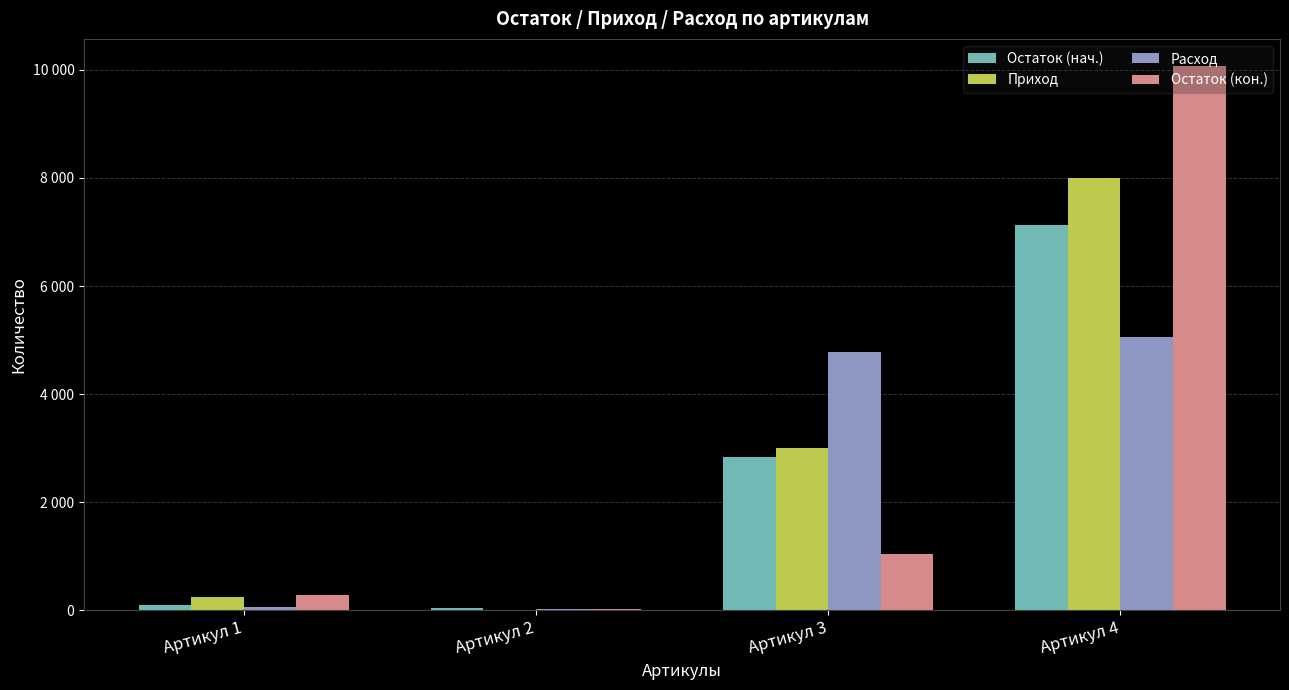

Reading left to right, transcribe all the data shown in this chart.

Остаток (нач.): Артикул 1=108	Артикул 2=46	Артикул 3=2830	Артикул 4=7128
Приход: Артикул 1=252	Артикул 2=0	Артикул 3=3000	Артикул 4=8000
Расход: Артикул 1=67	Артикул 2=20	Артикул 3=4781	Артикул 4=5061
Остаток (кон.): Артикул 1=293	Артикул 2=26	Артикул 3=1049	Артикул 4=10067